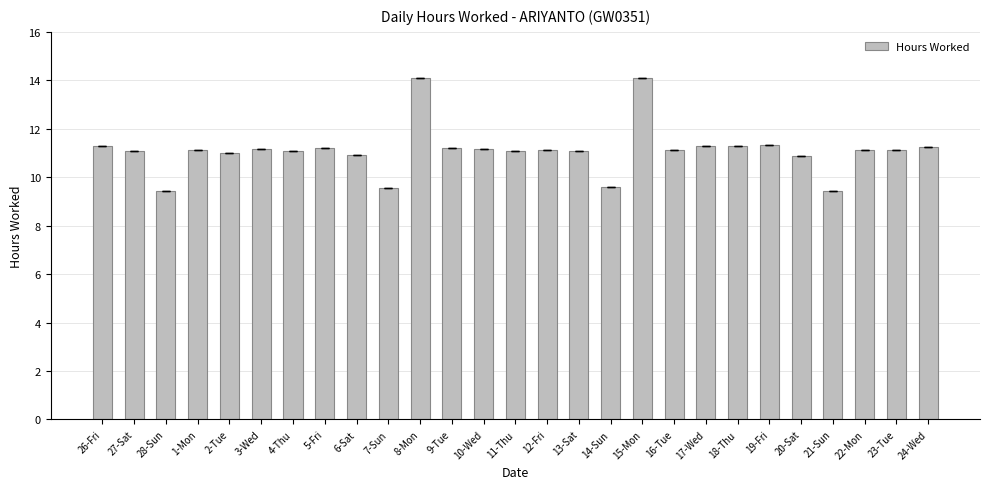

True or false: the data shows 5.9 at 22-Mon.

False